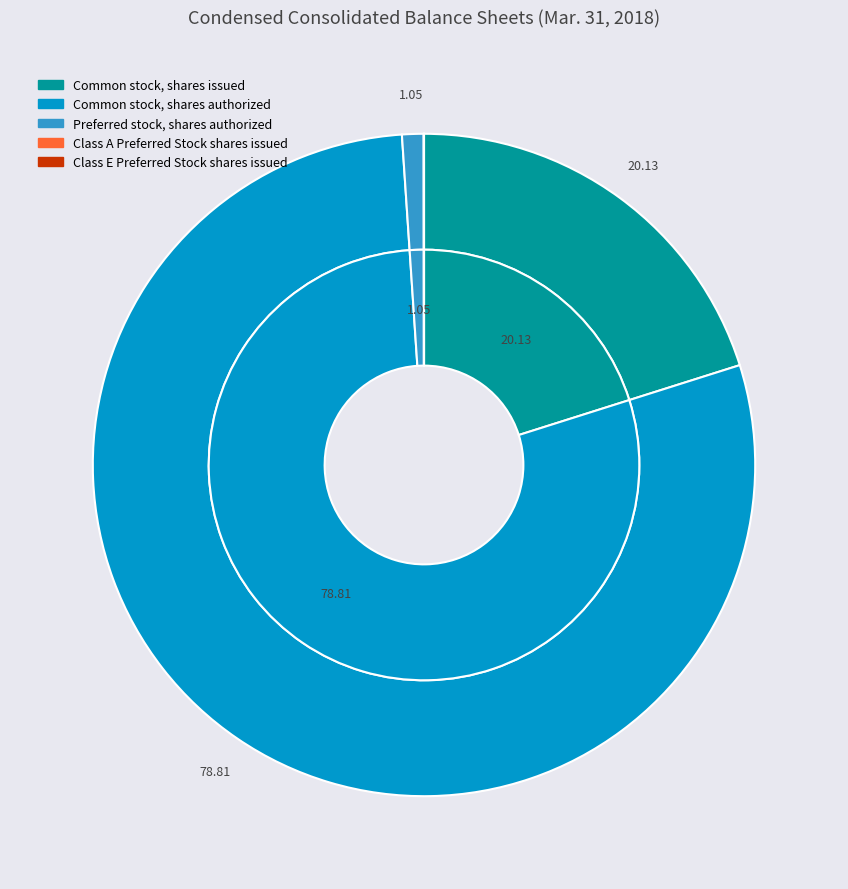

Is there any slice that represents more than half of the pie?

Yes